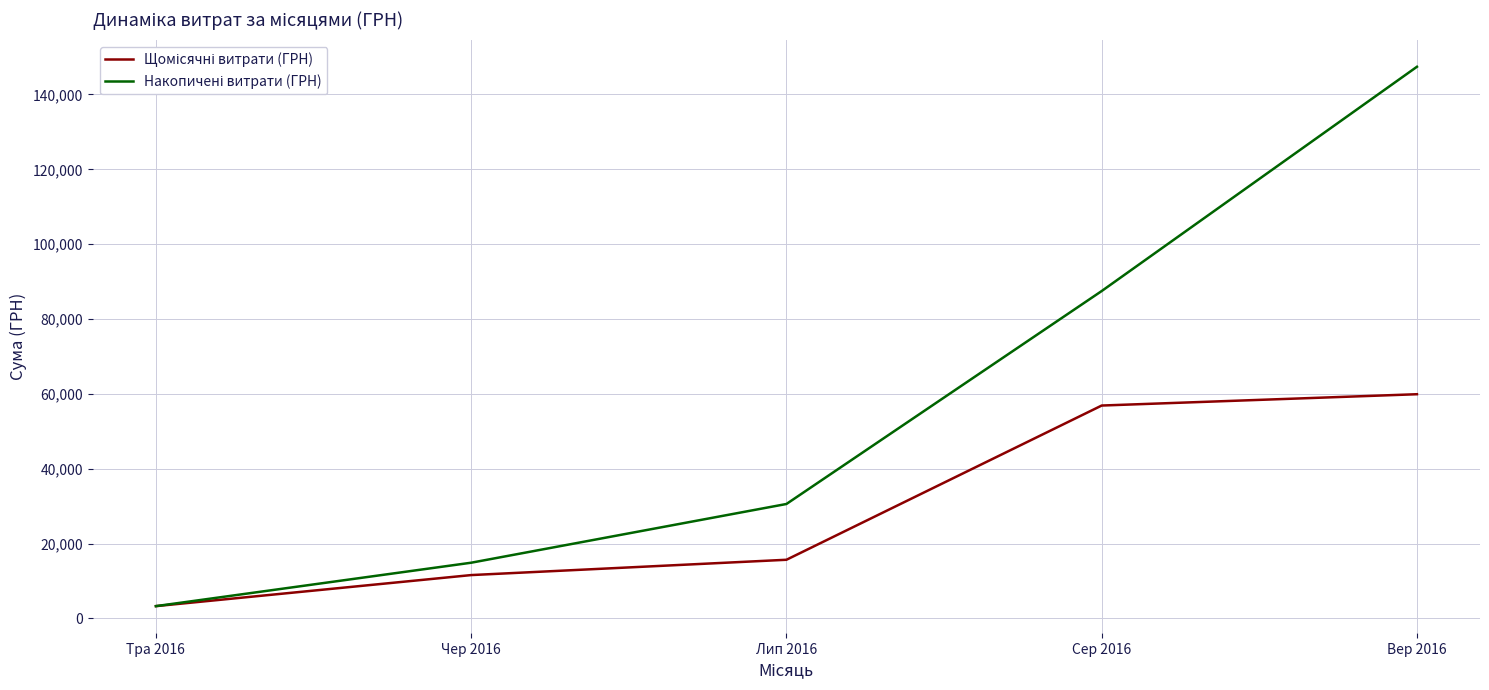

At which category is the sum across all series the highest?

Вер 2016